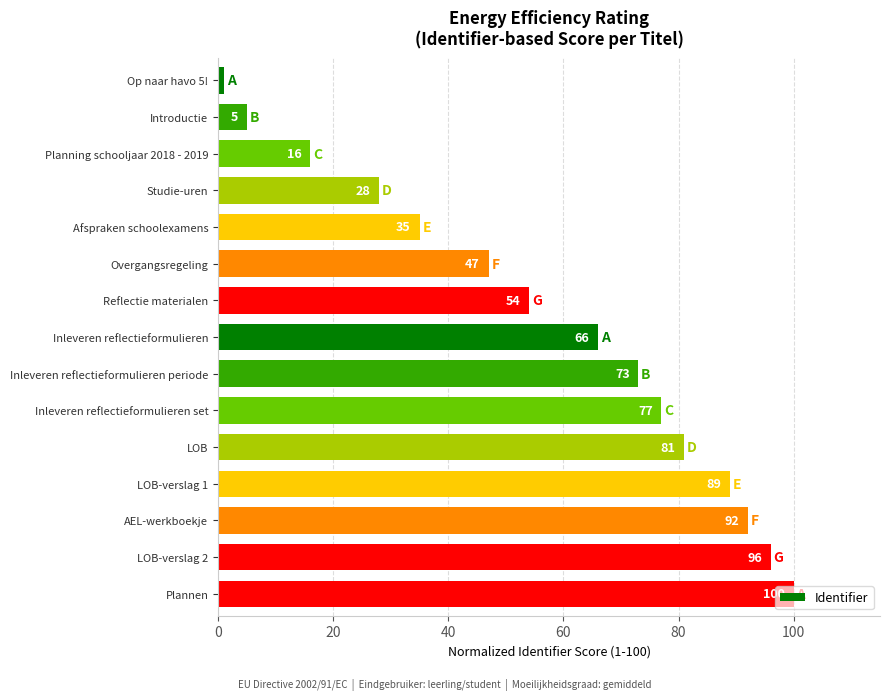

What is the approximate value at LOB-verslag 2?

96